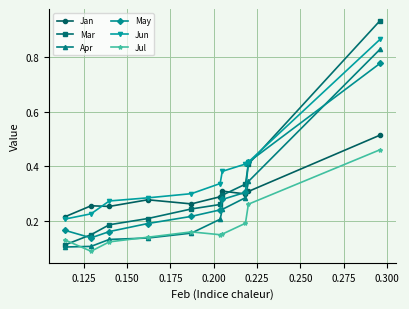

At how many categories does at least one series exceed 0?

10